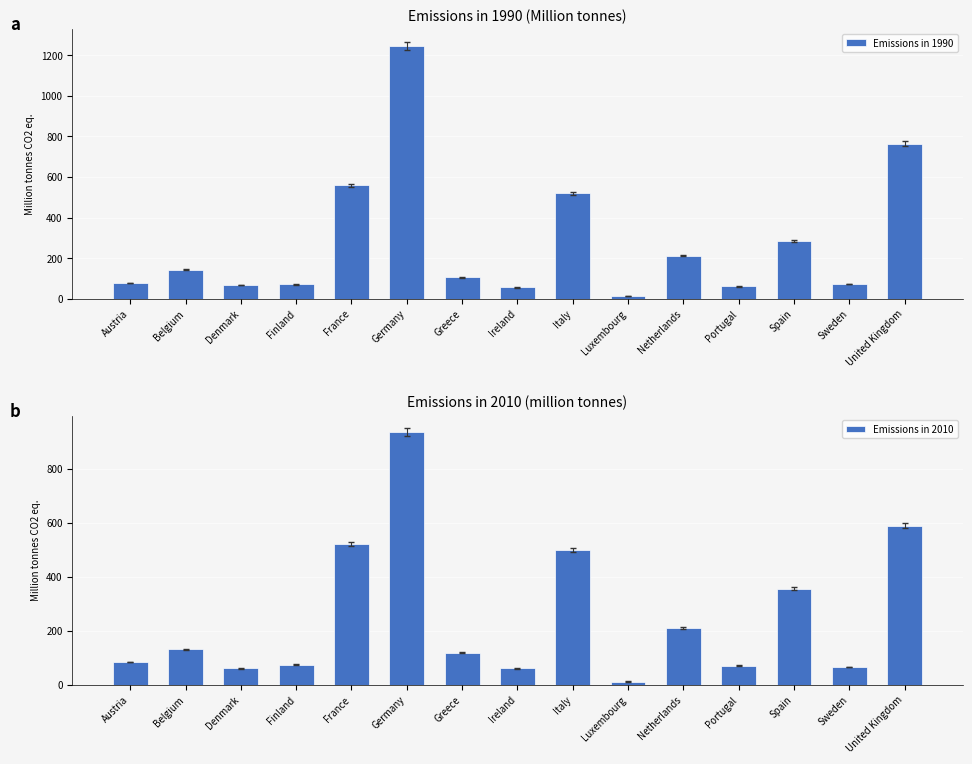

What is the difference between the maximum and minimum values in the Emissions in 1990 series?

1233.3